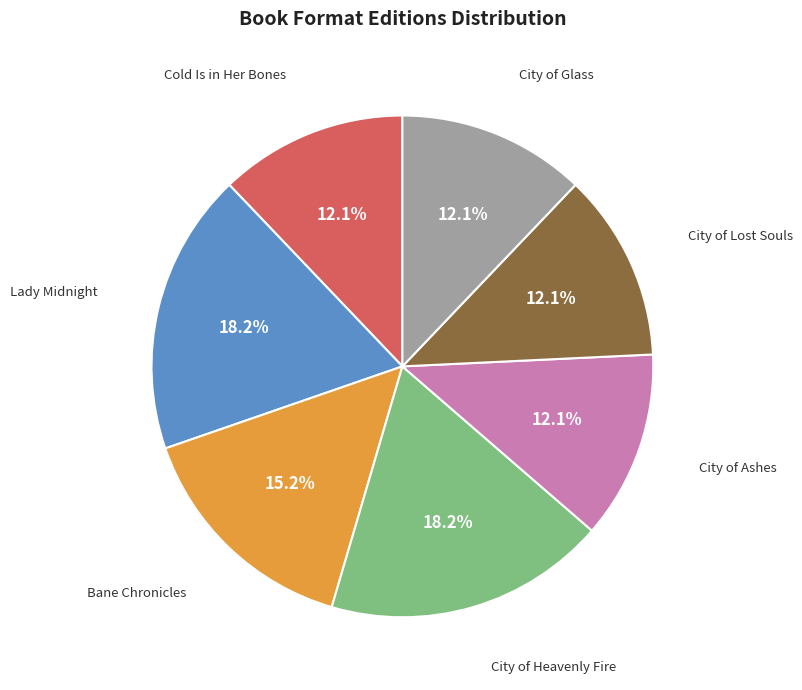

To the nearest percent, what percentage of the pie is City of Heavenly Fire?

18%